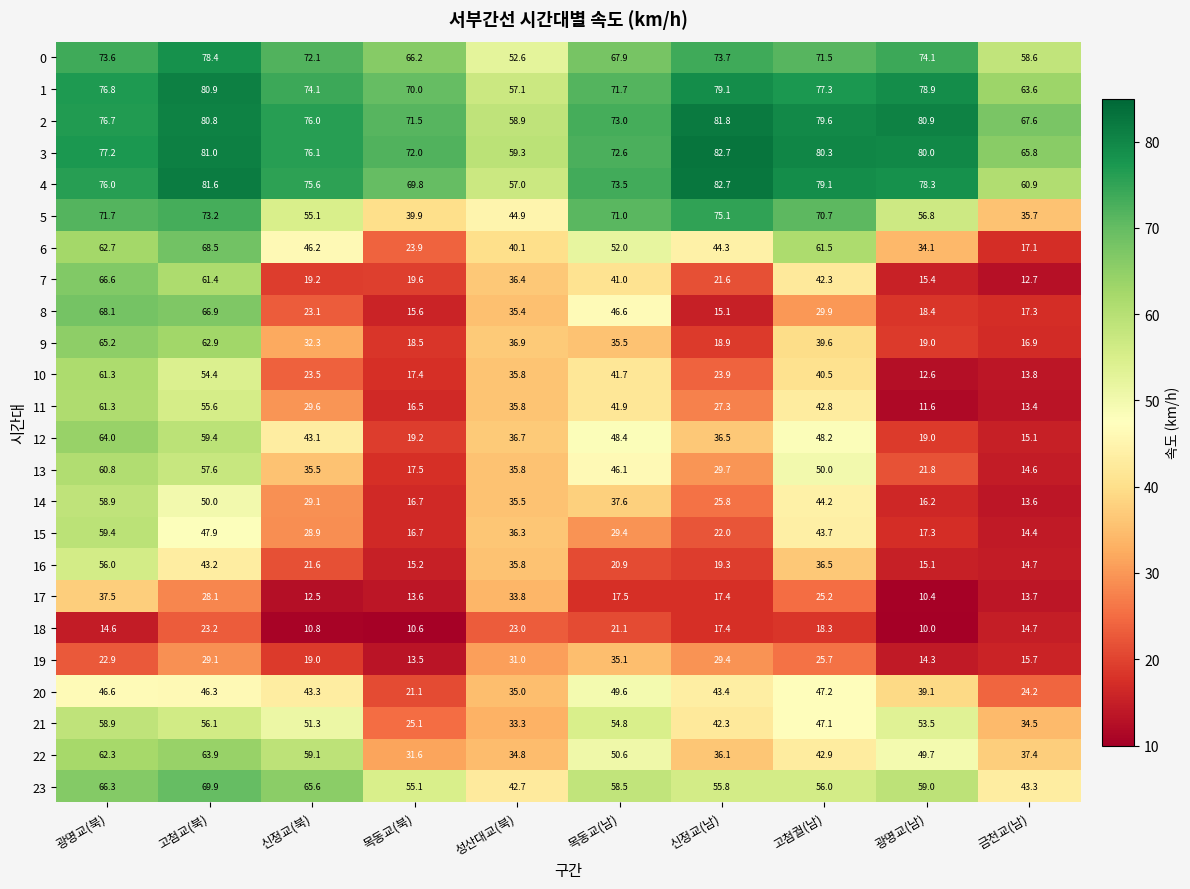

What is the difference between the second highest and minimum values in the 19 series?

17.5